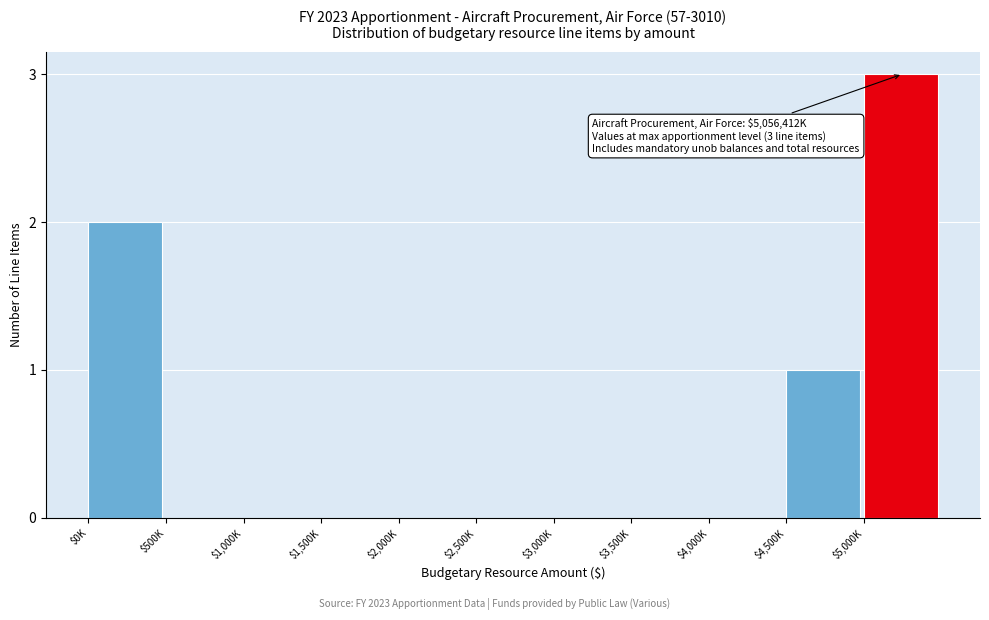

What is the maximum value shown in the chart?

3